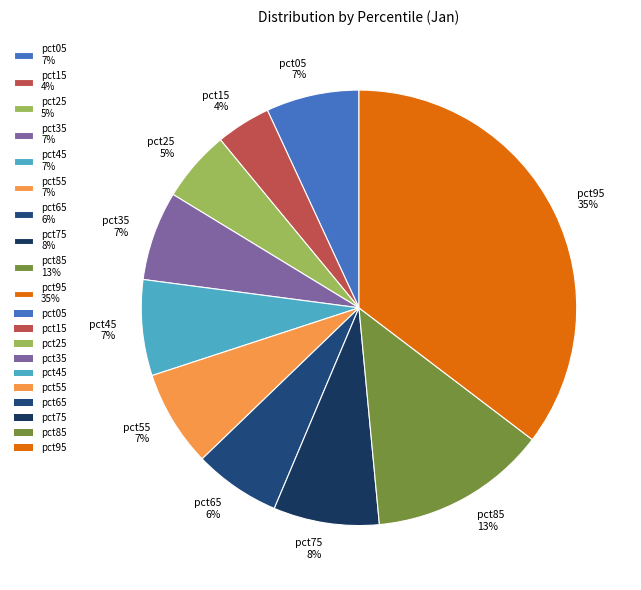

Which slice is the largest?

pct95